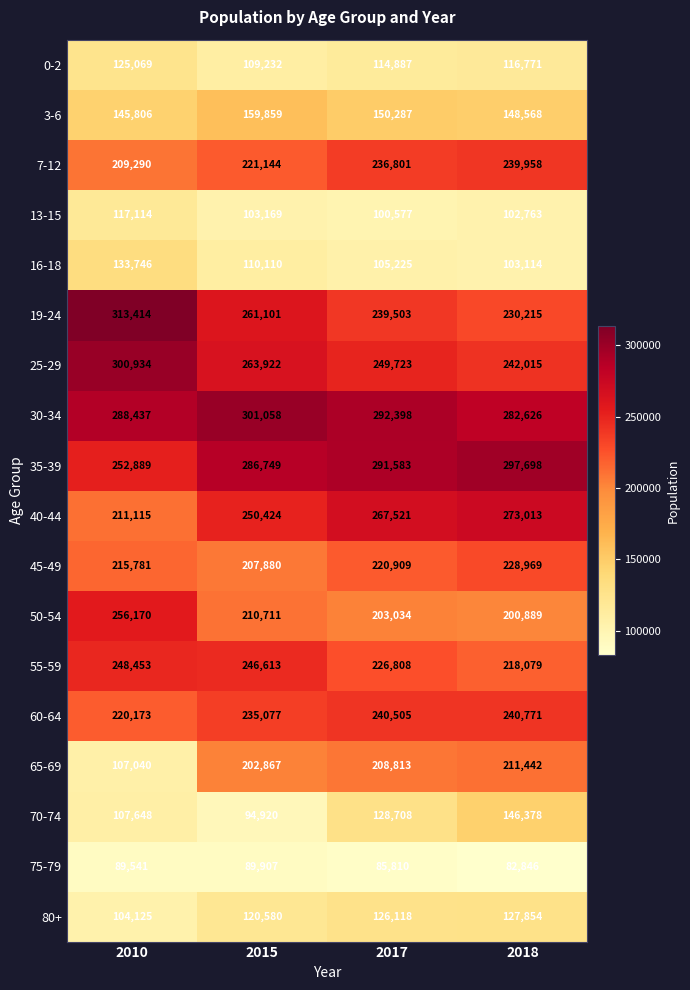

List the series in order of their peak value, lowest first.

75-79, 13-15, 0-2, 80+, 16-18, 70-74, 3-6, 65-69, 45-49, 7-12, 60-64, 55-59, 50-54, 40-44, 35-39, 25-29, 30-34, 19-24